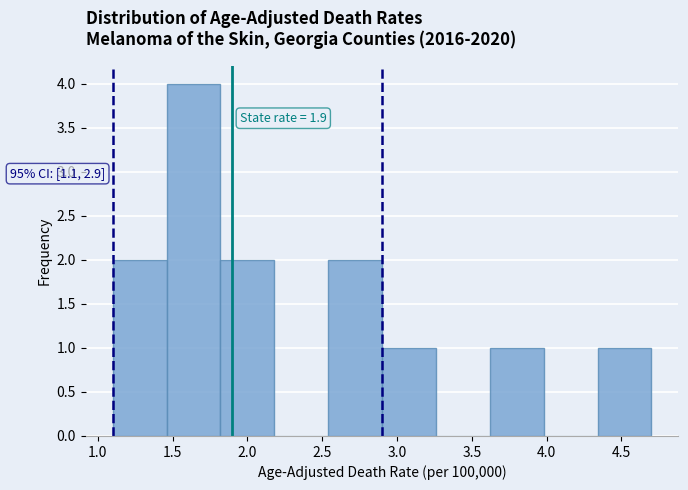

Which range on the x-axis has the tallest bar?

1.46 to 1.82